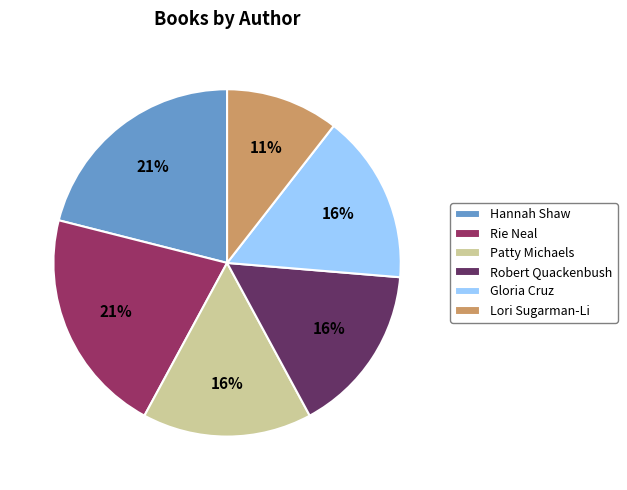

Count the number of slices in the pie.

6